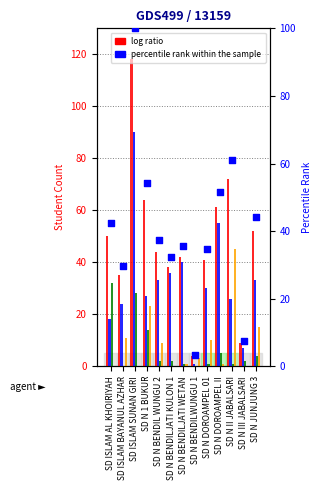

Which series reaches the minimum Y coordinate?

Pemberian Dari Aktivasi